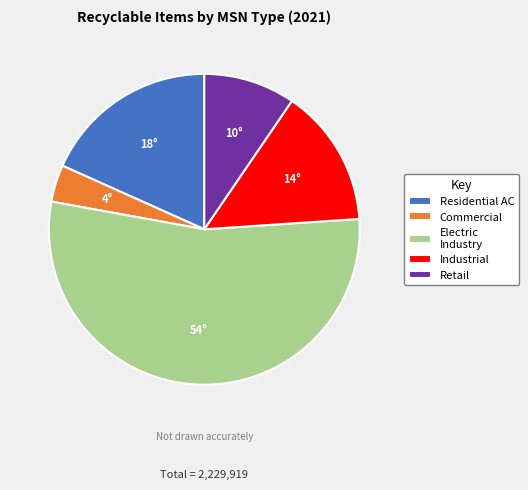

What is the largest slice in the pie chart?

Electric Industry